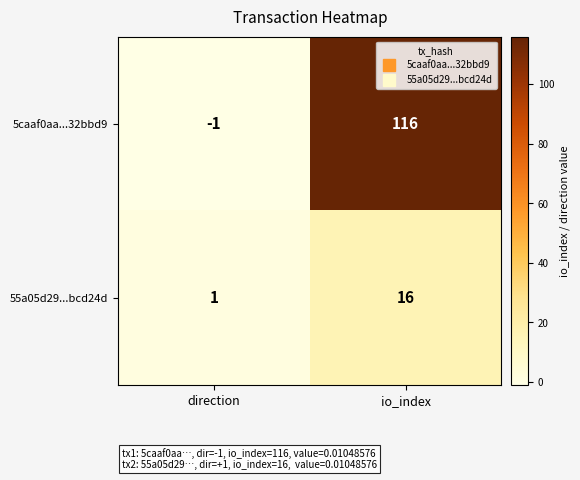

At which category is the sum across all series the highest?

io_index